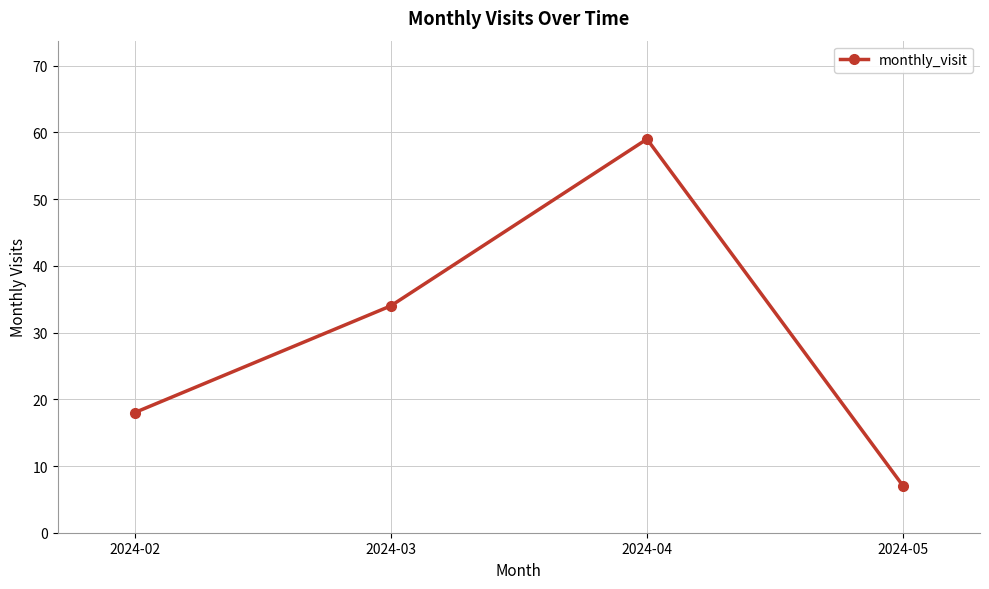

What is the difference between the maximum and minimum values?

52